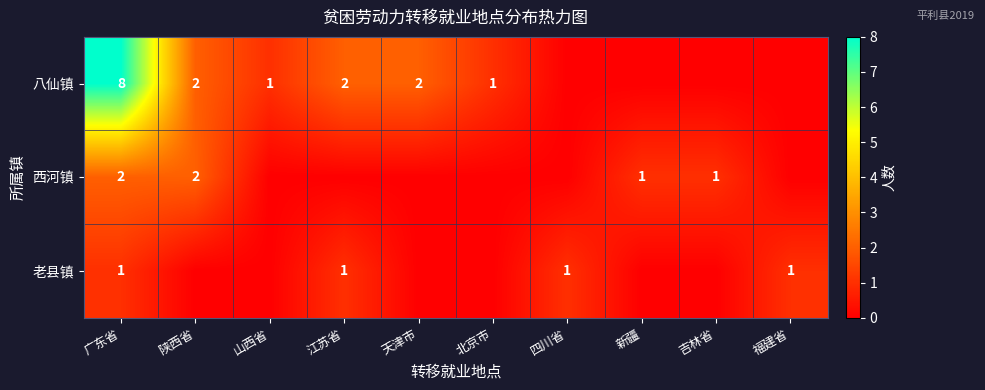

Is the value of 八仙镇 at 广东省 greater than the value of 老县镇 at 广东省?

Yes